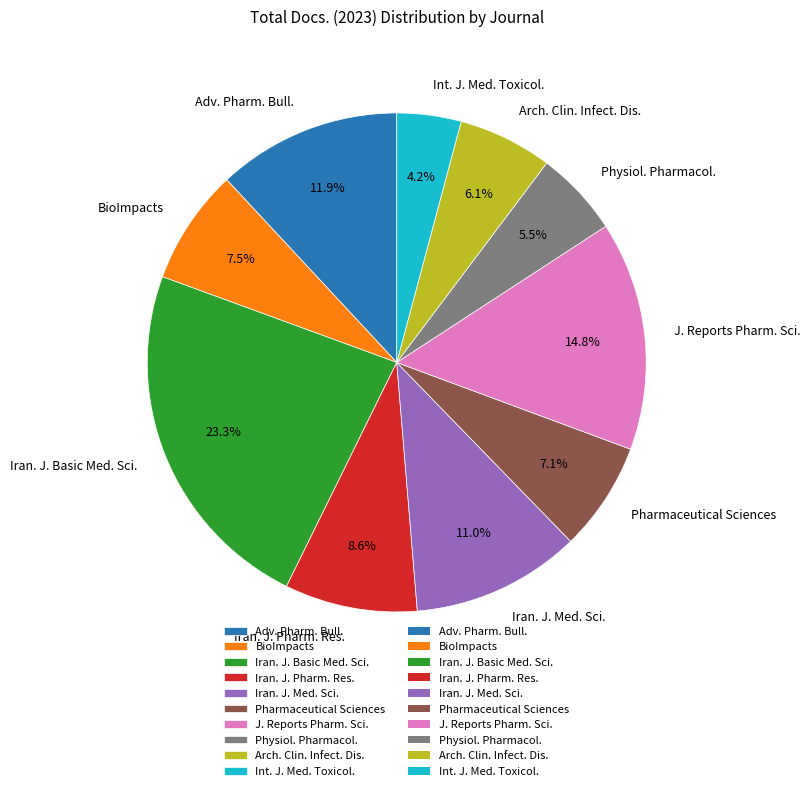

Which category has the biggest portion of the pie?

Iran. J. Basic Med. Sci.